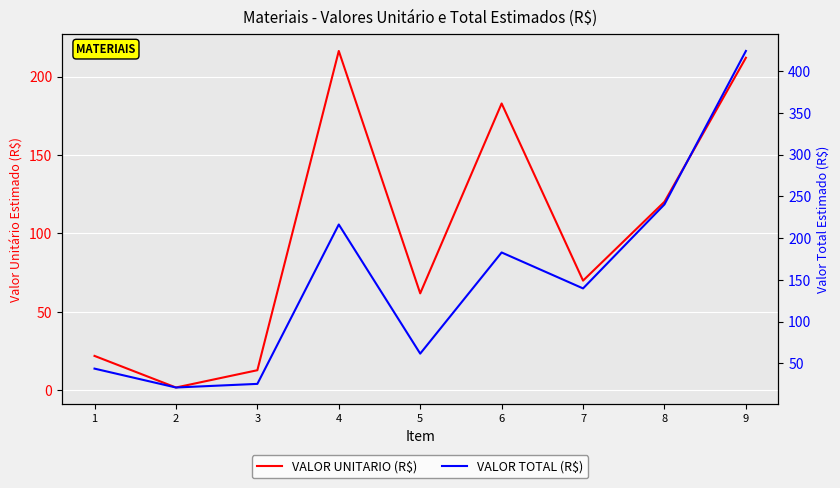

How many interior local peaks does the VALOR TOTAL (R$) series have?

2